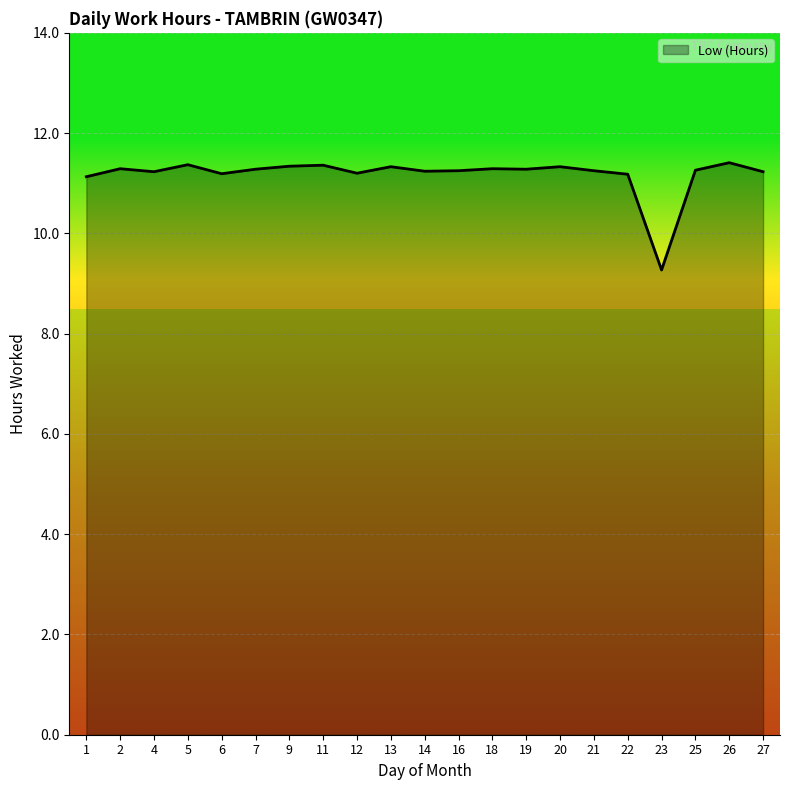

Approximately how many times larger is the value at 26 compared to 11?

1.0